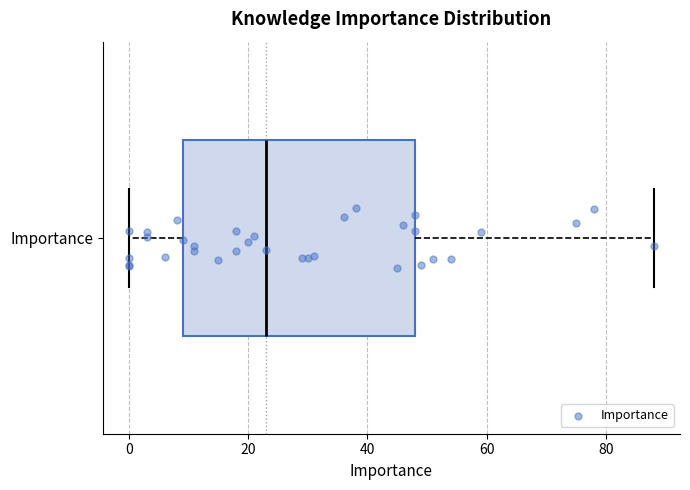

Transcribe this box plot: give where the median line is, the range the box spans, and where the two whiskers end, as read against the x-axis. The values are not printed on the chart, so give them approximately, as read against the axis.

median 24, box 10 to 48, whiskers 0 to 88